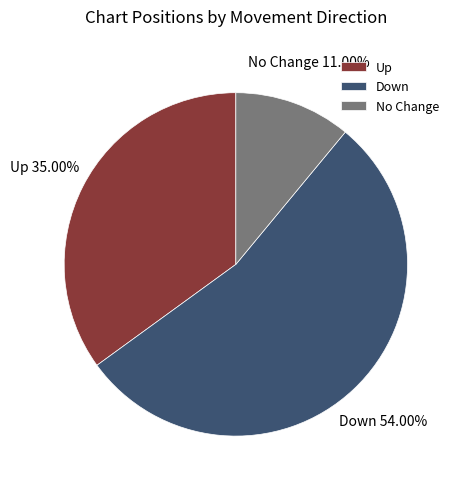

How many slices are in this pie chart?

3